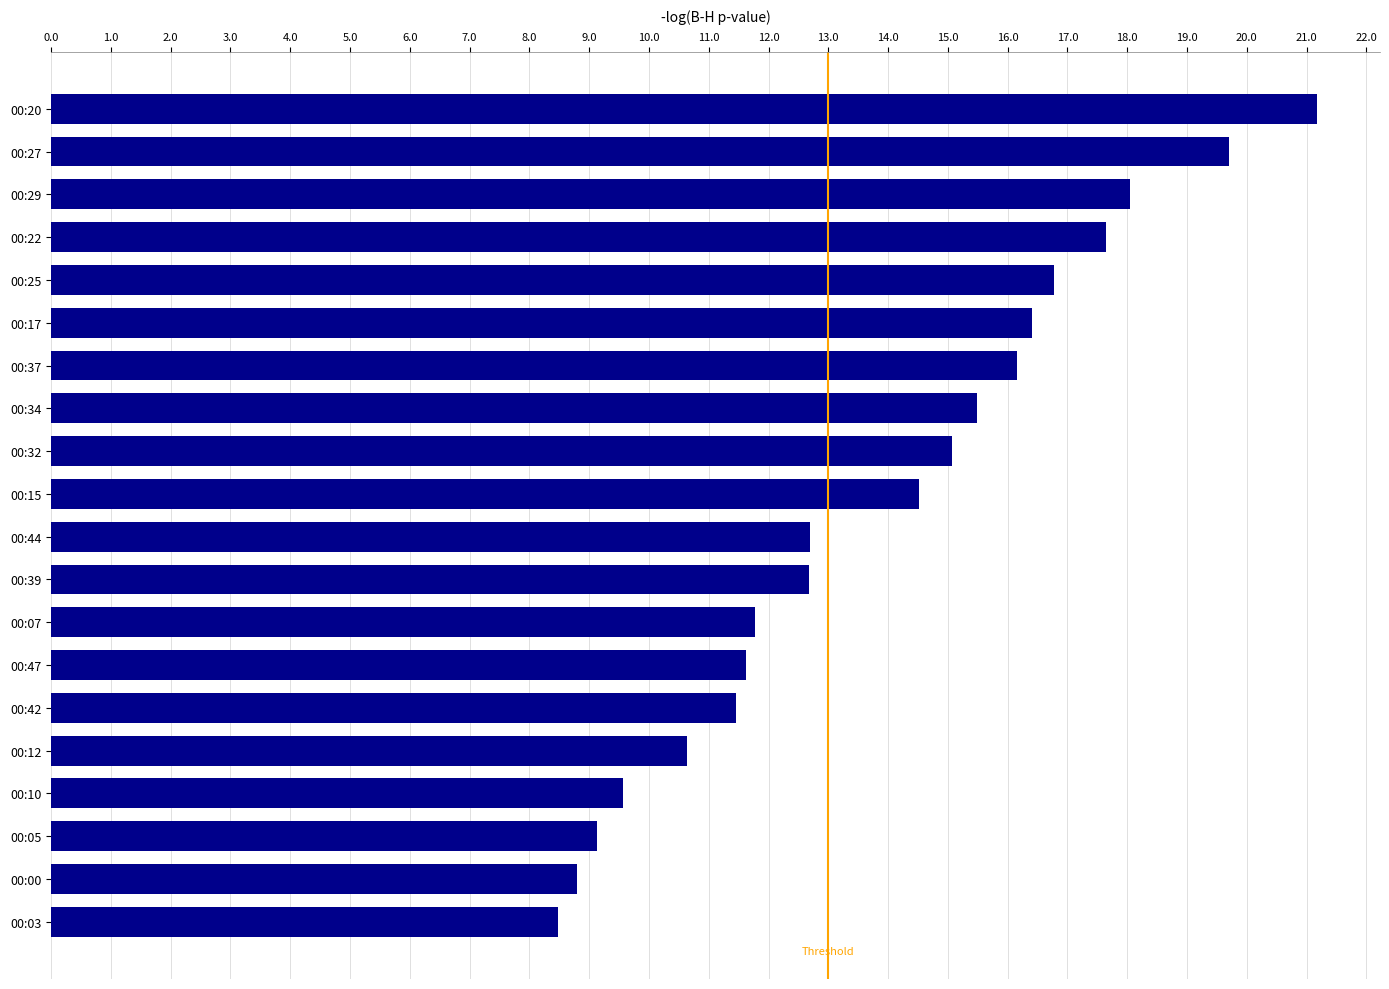

The chart shows a value of 9.6 at 00:10. True or false?

True